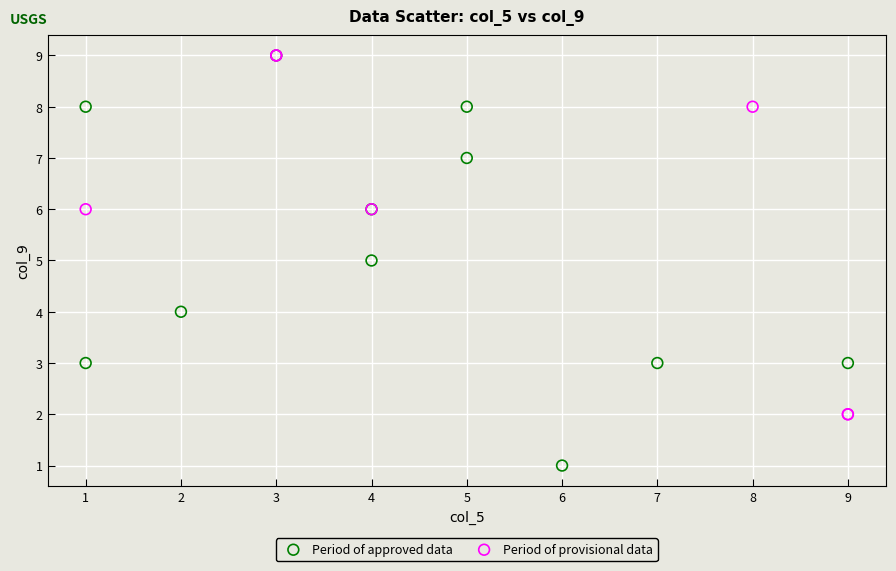

What are all the series names shown in the legend?

Period of approved data, Period of provisional data